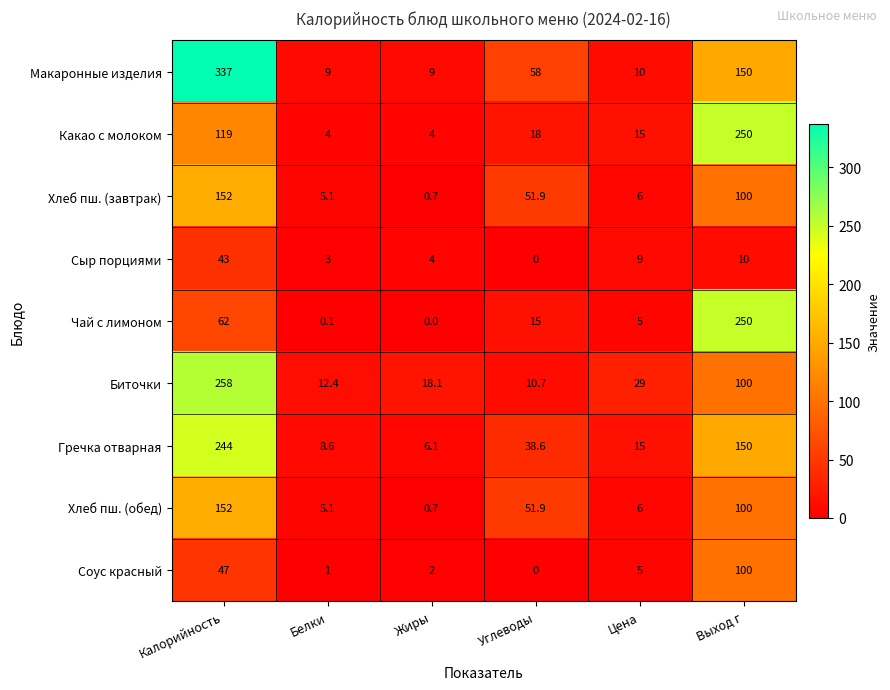

What is the sum of all Хлеб пш. (обед) values?

315.7